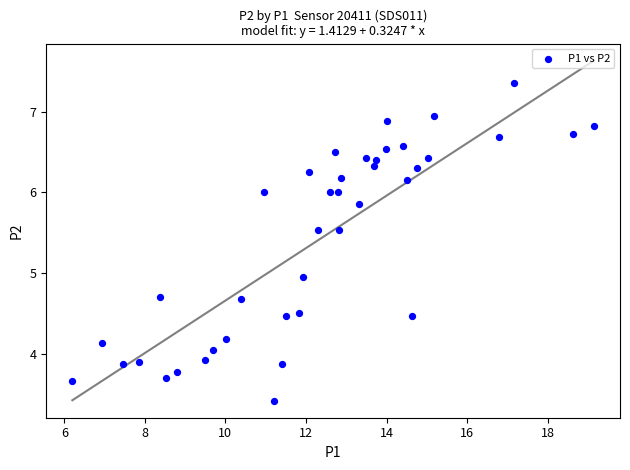

What is the range of X values (max minus min)?

12.9